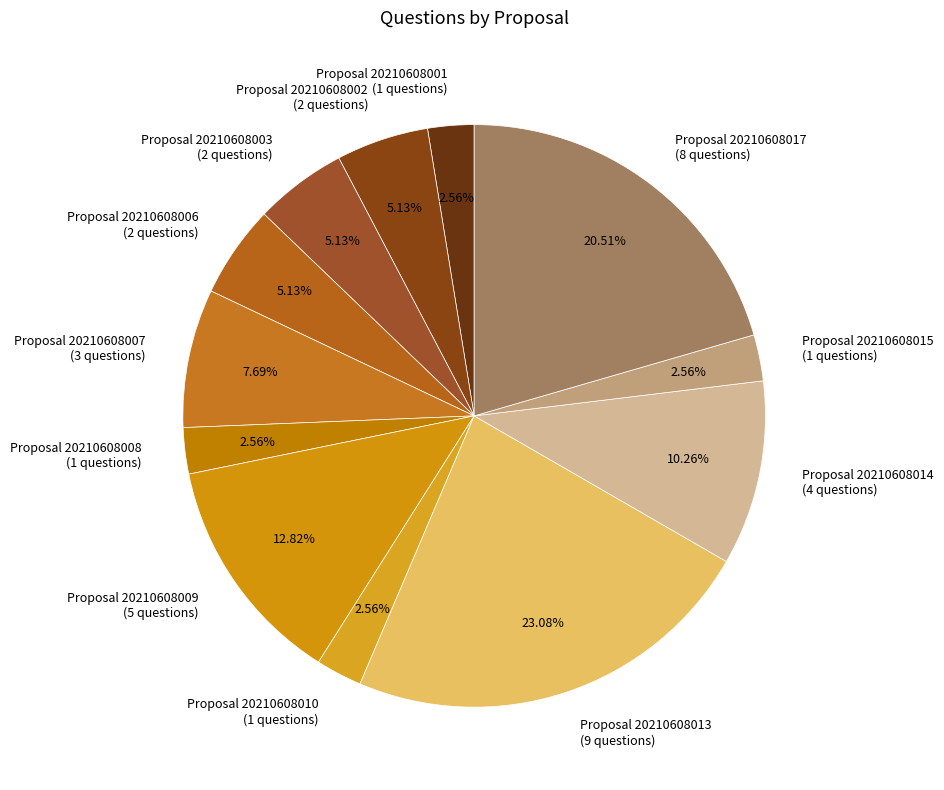

Do Proposal 20210608007 and Proposal 20210608009 together represent more than half of the pie?

No